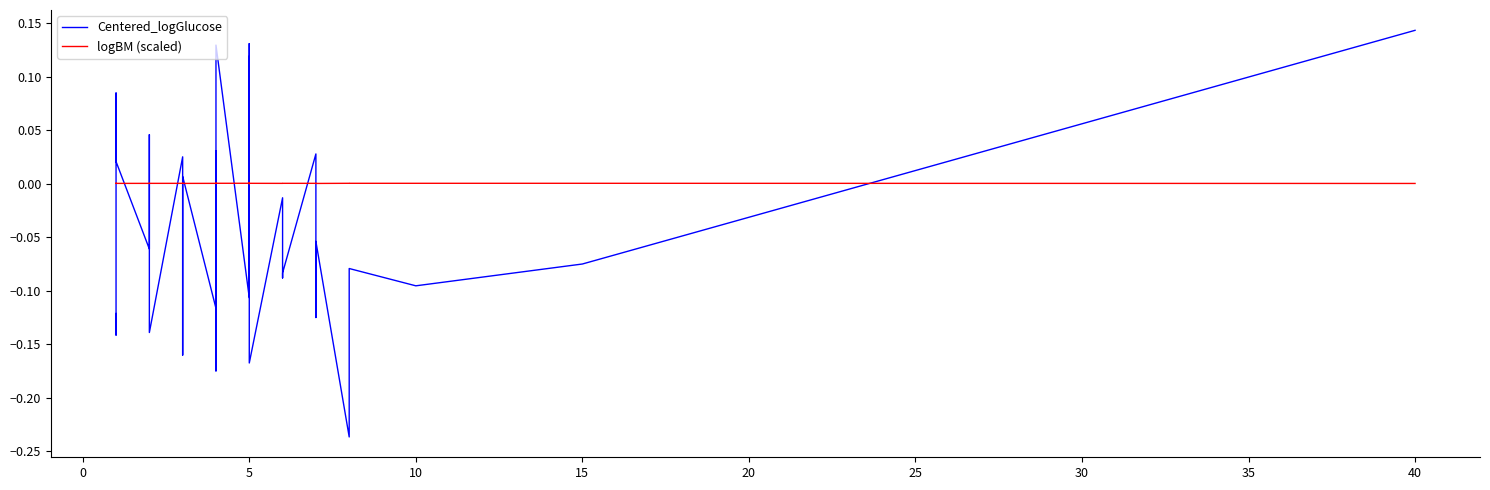

The value of Centered_logGlucose at 36 is -0.0. True or false?

False